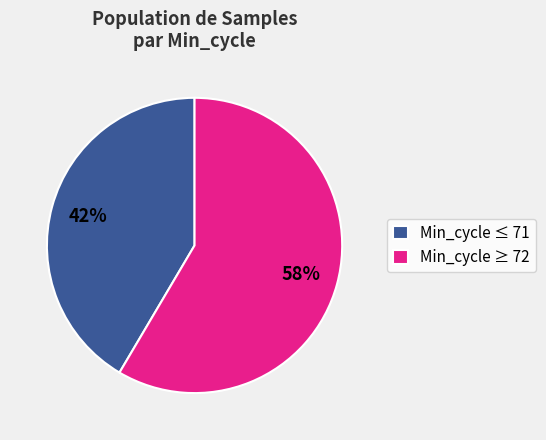

To the nearest percent, what percentage of the pie is Min_cycle ≥ 72?

58%